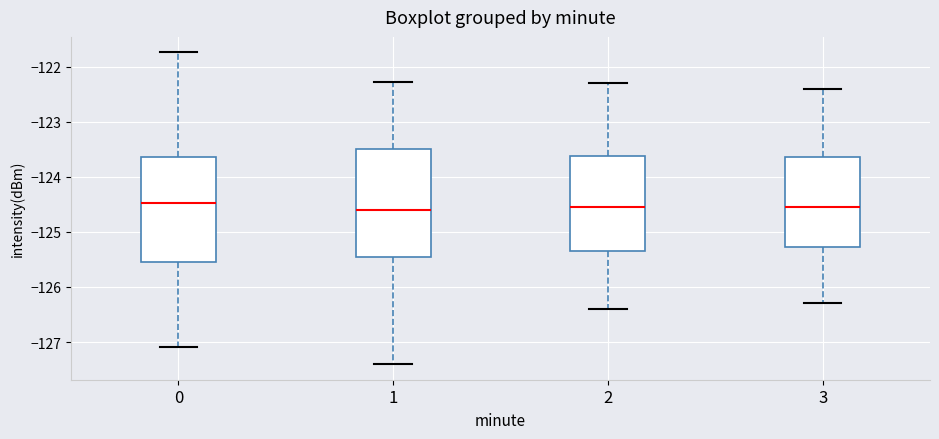

Reading left to right, read every box against the y-axis: the position of its median line, the range the box covers, and the ends of its whiskers. The values are not printed on the chart, so give them approximately, as read against the axis.

0: median -124.5, box -125.5 to -123.6, whiskers -127.1 to -121.7
1: median -124.6, box -125.5 to -123.5, whiskers -127.4 to -122.3
2: median -124.5, box -125.3 to -123.6, whiskers -126.4 to -122.3
3: median -124.5, box -125.3 to -123.6, whiskers -126.3 to -122.4